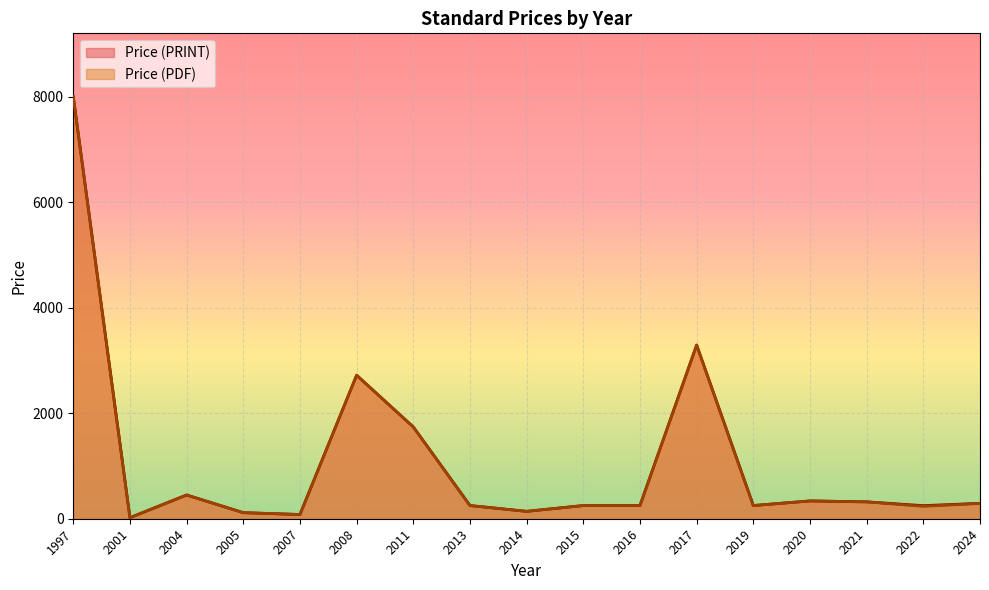

The value of Price (PRINT) at 2008 is 2720.0. True or false?

True